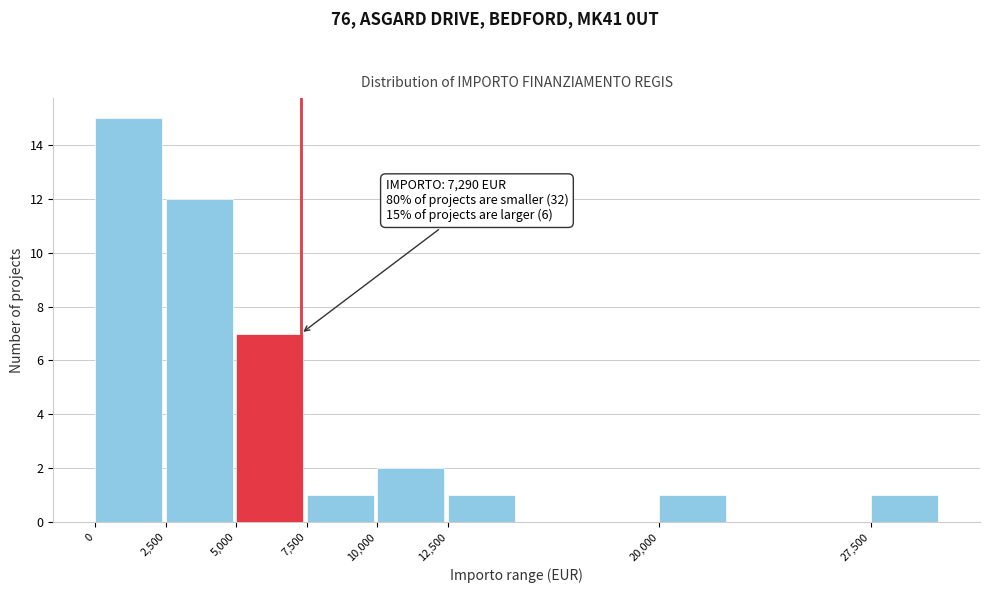

Which range on the x-axis has the tallest bar?

0 to 2500